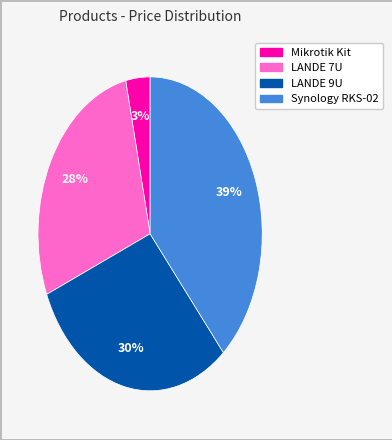

How many segments does this pie chart have?

4